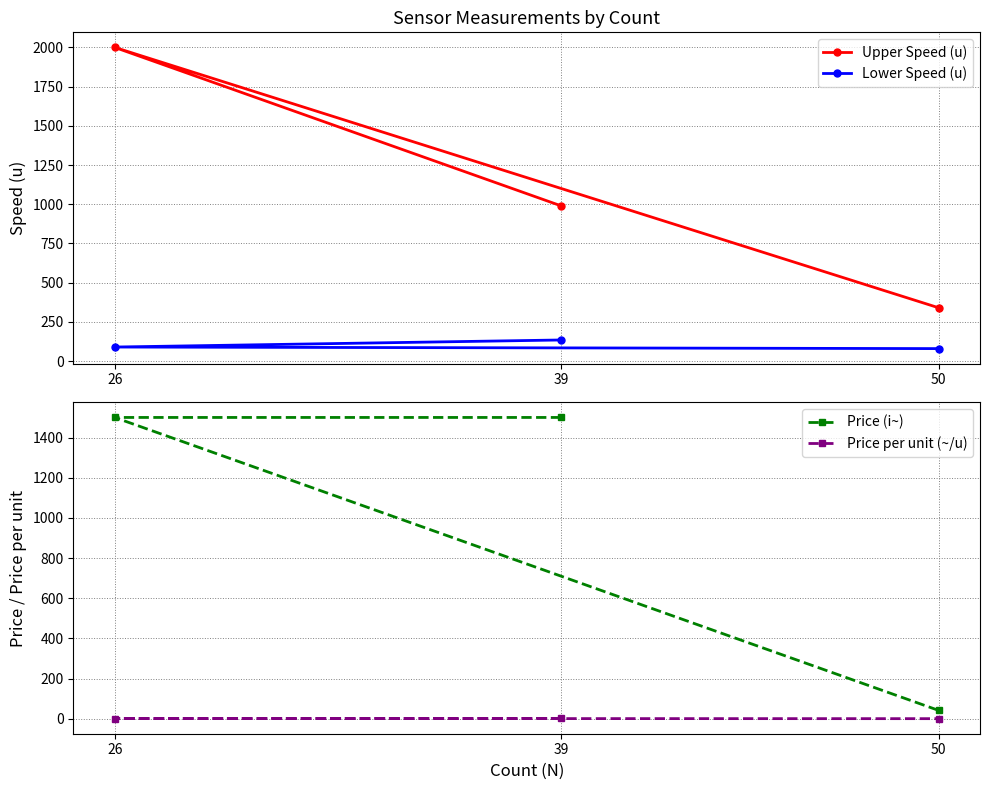

Reading left to right, what are all the values shown in this chart?

Upper Speed (u): 39=990.0	26=2000.0	50=340.0
Lower Speed (u): 39=135.0	26=90.0	50=80.0
Price (i~): 39=1500.0	26=1500.0	50=41.0
Price per unit (~/u): 39=1.5	26=0.8	50=0.1